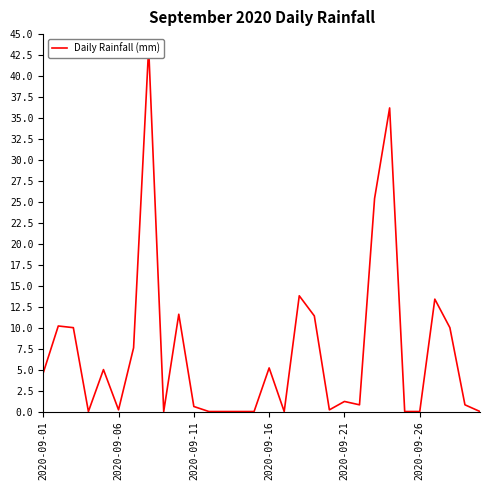

The value at 29 is 17.5. True or false?

False